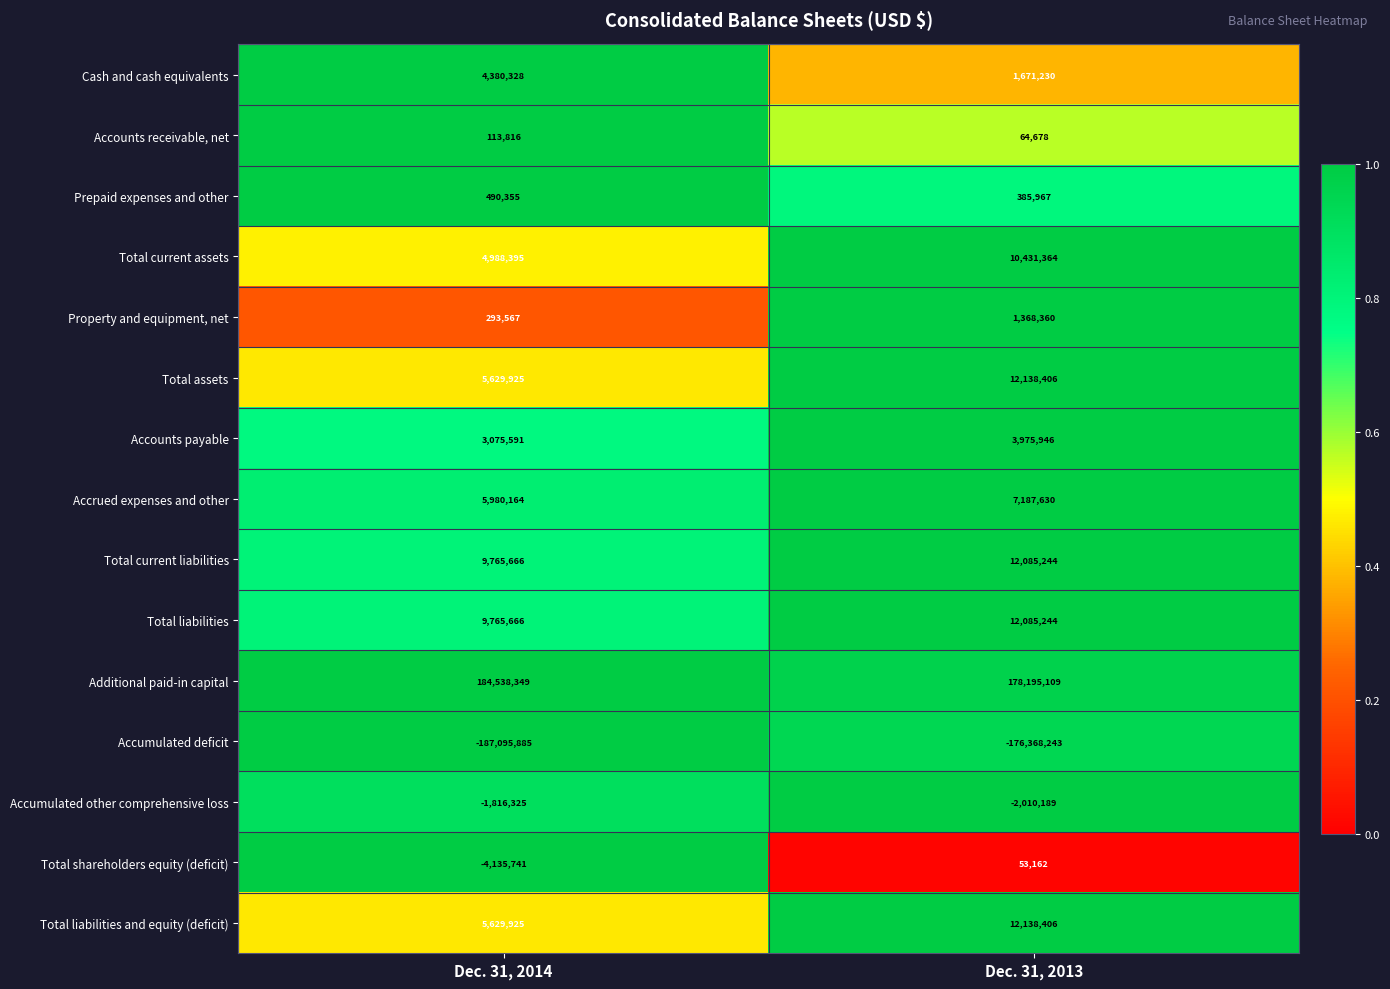

At how many categories does at least one series exceed 0?

2